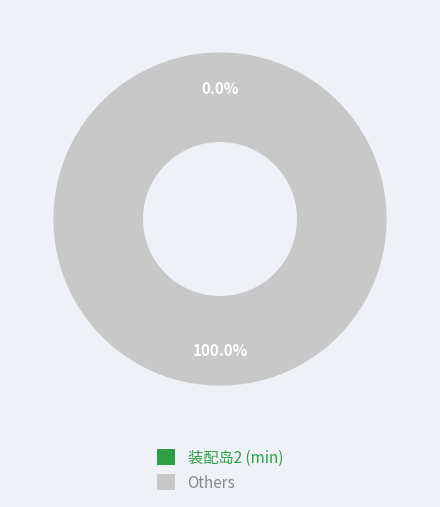

Is the sum of 装配岛2 and 装配岛10 greater than half?

No